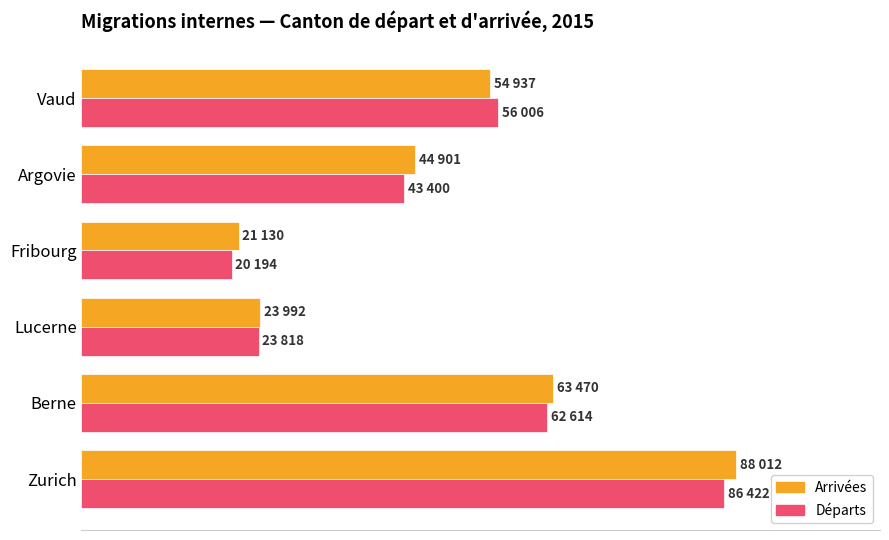

List the series in order of their peak value, highest first.

Arrivées, Départs